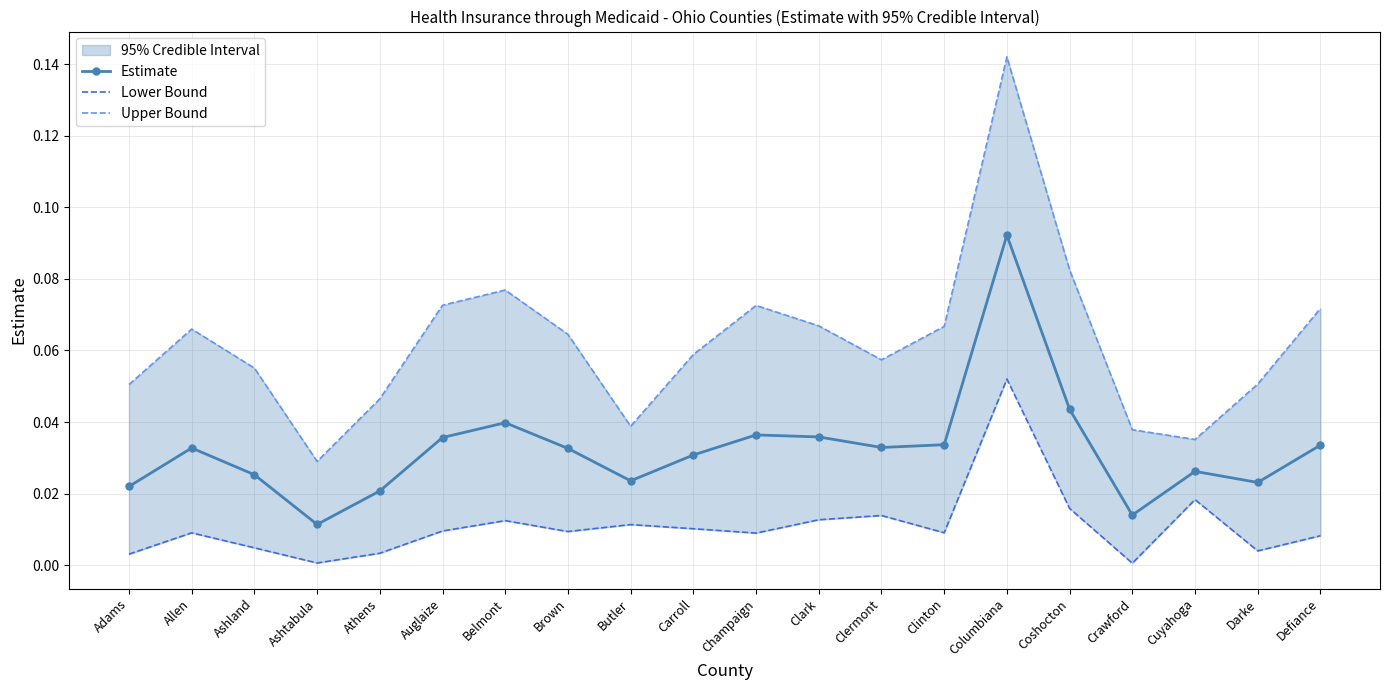

What is the greatest value displayed?

0.1